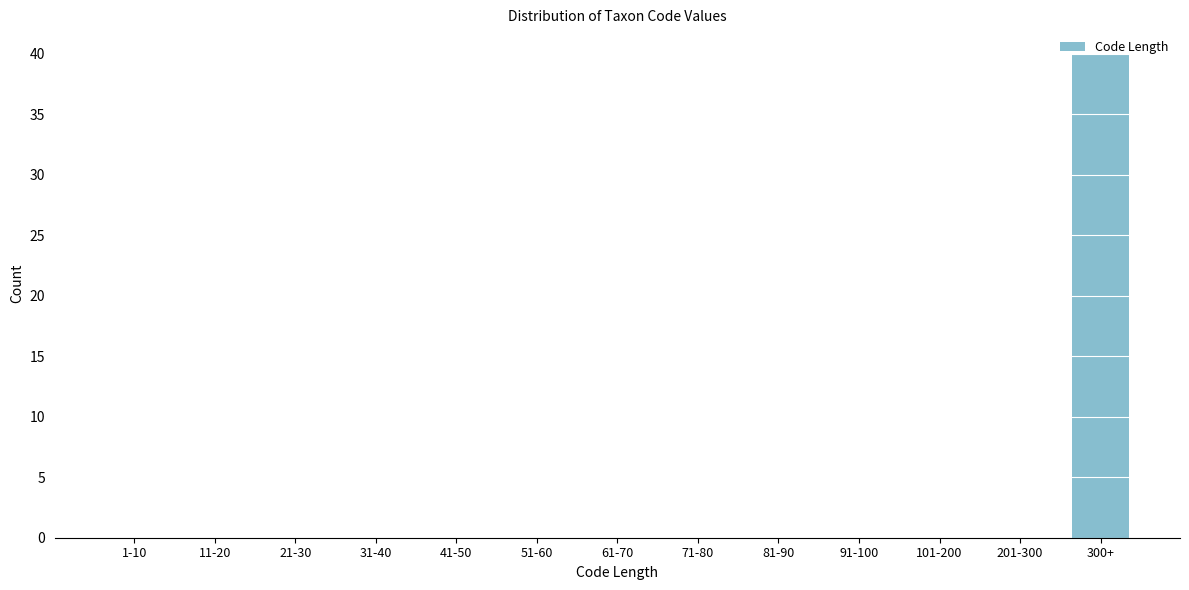

Which category has the highest value across all series?

300+